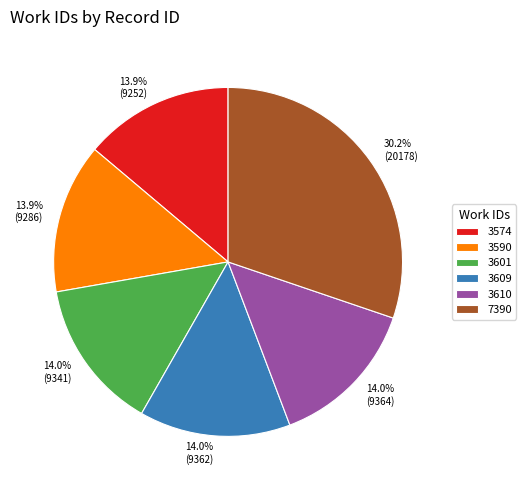

The 3590 slice represents 25% of the pie. True or false?

False